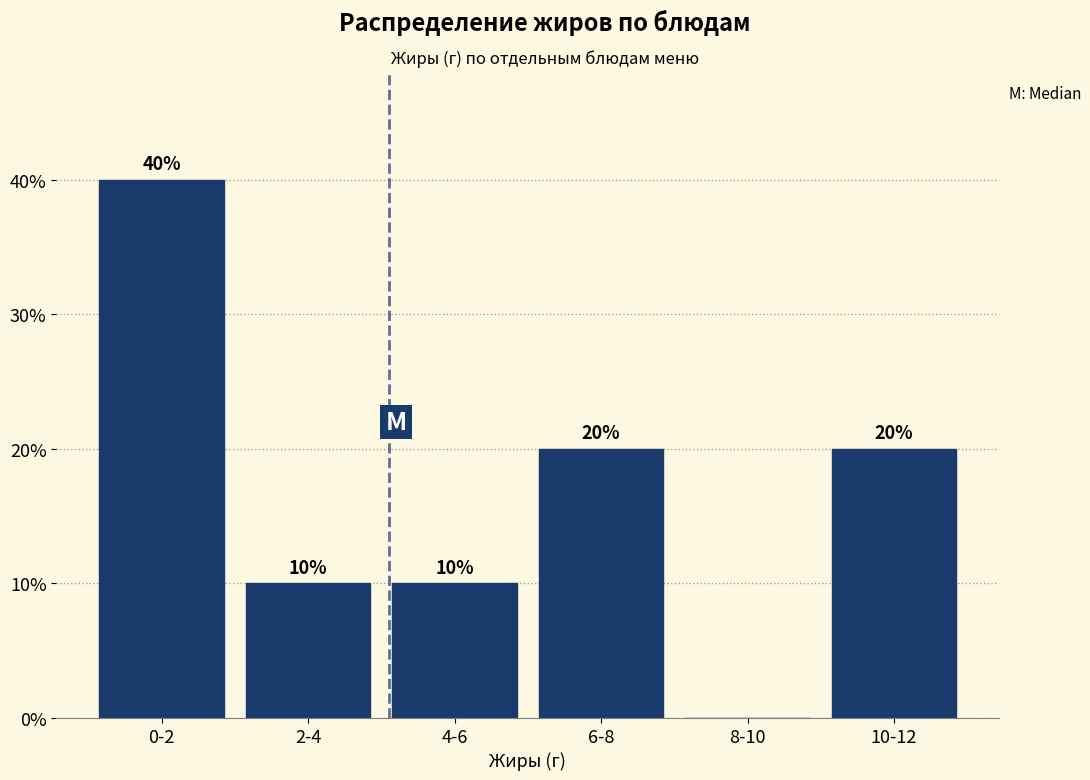

Reading left to right, what are all the values shown in this chart?

0-2=40	2-4=10	4-6=10	6-8=20	8-10=0	10-12=20